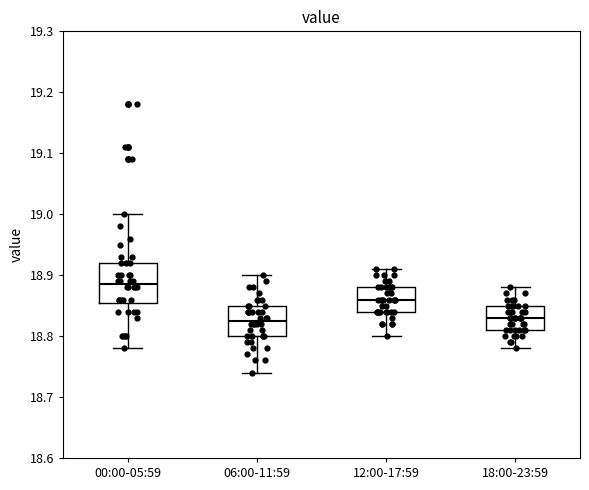

Reading left to right, transcribe this box plot: for each box, give where its median line is, the range the box spans, and where its two whiskers end, as read against the y-axis. The values are not printed on the chart, so give them approximately, as read against the axis.

00:00-05:59: median 18.89, box 18.86 to 18.92, whiskers 18.78 to 19.00
06:00-11:59: median 18.83, box 18.80 to 18.85, whiskers 18.74 to 18.90
12:00-17:59: median 18.86, box 18.84 to 18.88, whiskers 18.80 to 18.91
18:00-23:59: median 18.83, box 18.81 to 18.85, whiskers 18.78 to 18.88